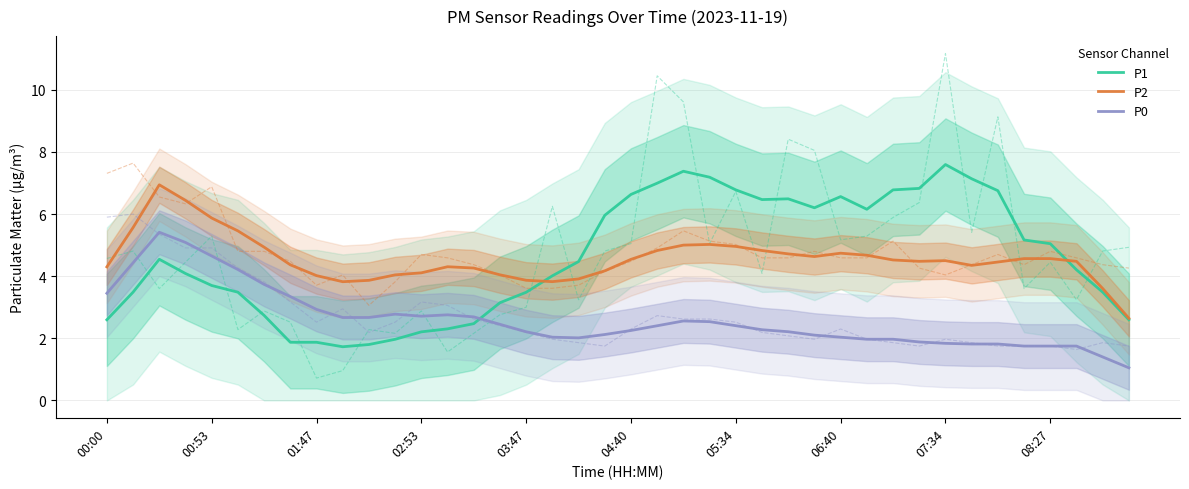

Between which two adjacent categories do P1 and P0 first intersect?

14 and 15